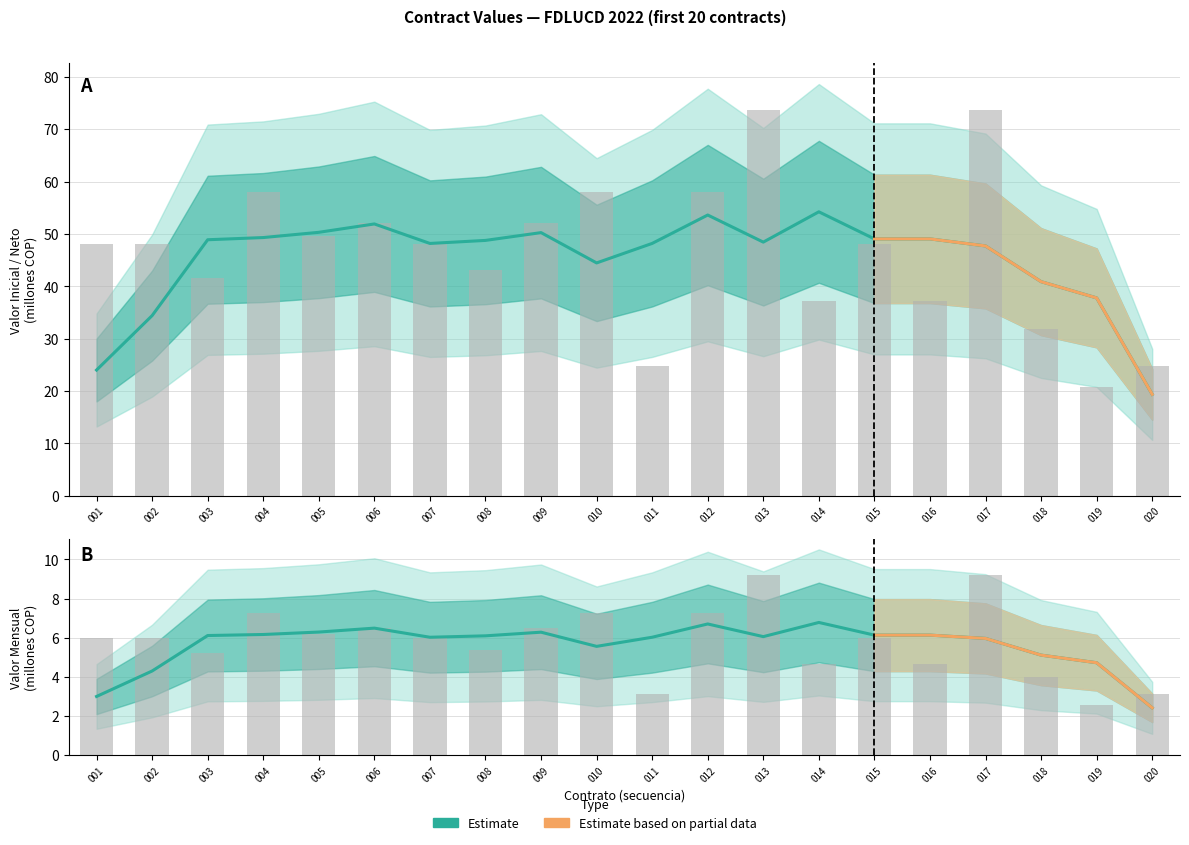

Reading right to left, what are all the values shown in this chart?

2.4	4.7	5.1	6.0	6.1	6.1